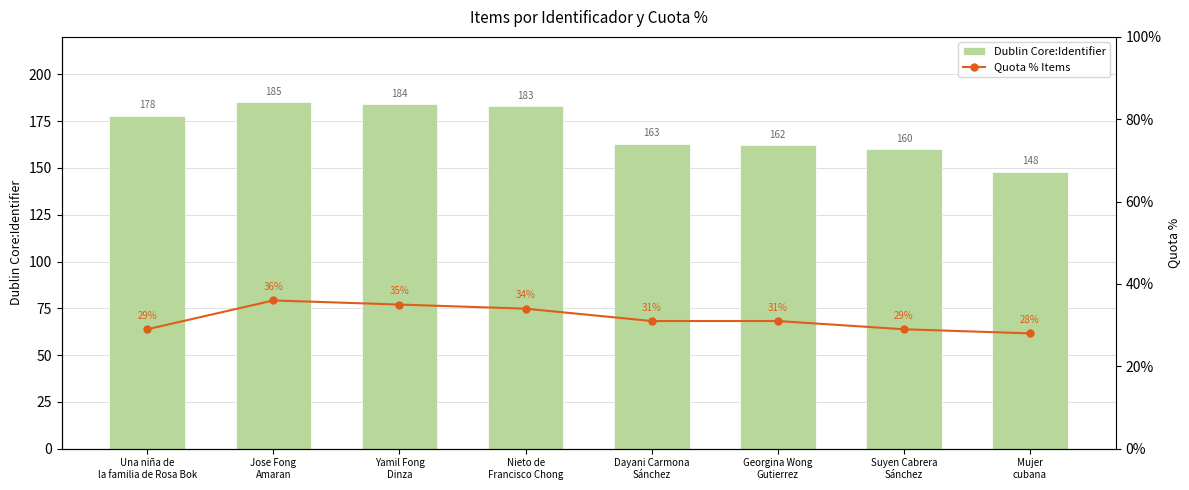

How many values in the Quota % Items series are below 31?

3